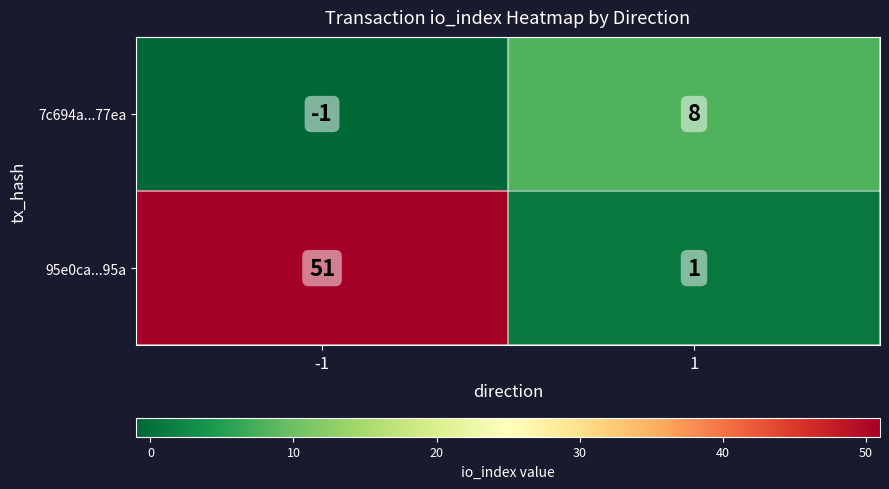

Between -1 and 1, which series saw the biggest shift?

95e0ca...95a